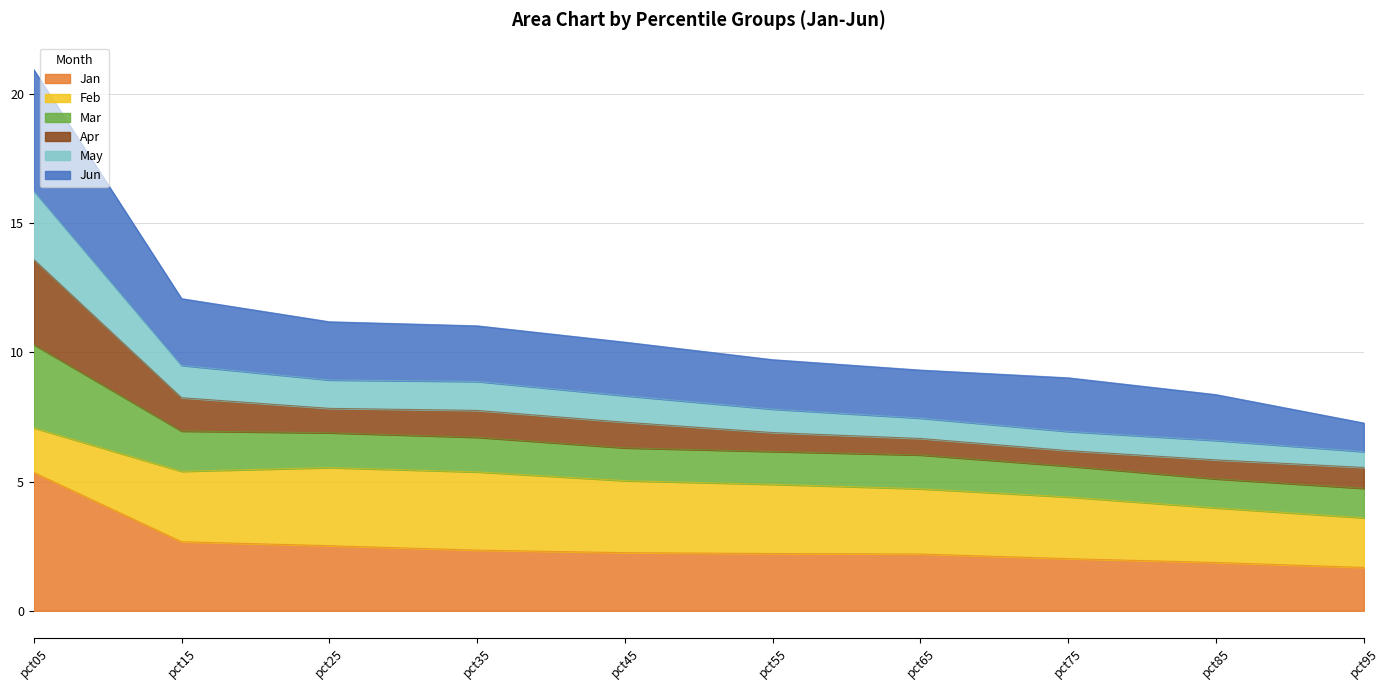

Which category has the highest value in the Jan series?

pct05